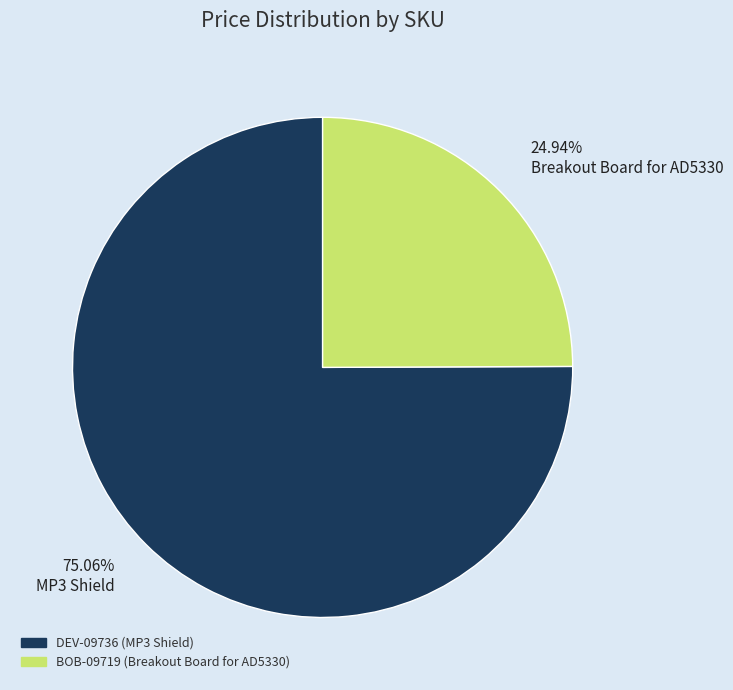

To the nearest percent, what is the average slice percentage?

50%